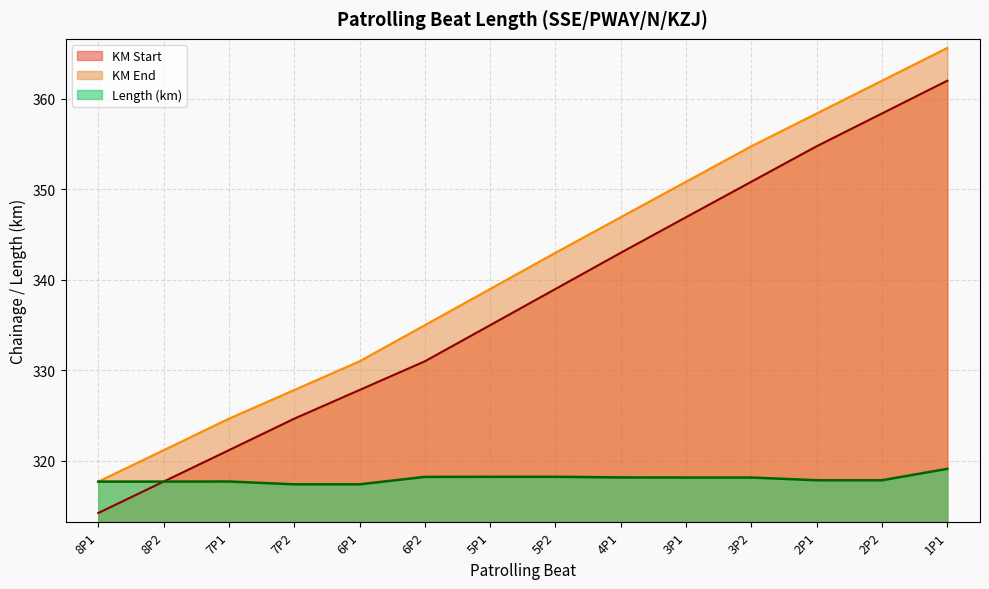

At which label does Length reach its minimum?

7P2